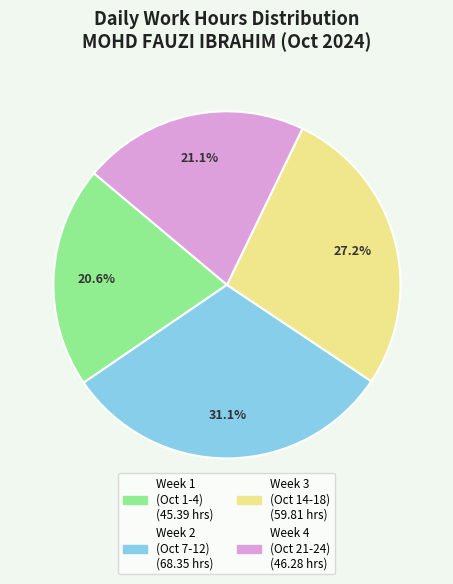

Is there any slice that represents more than half of the pie?

No